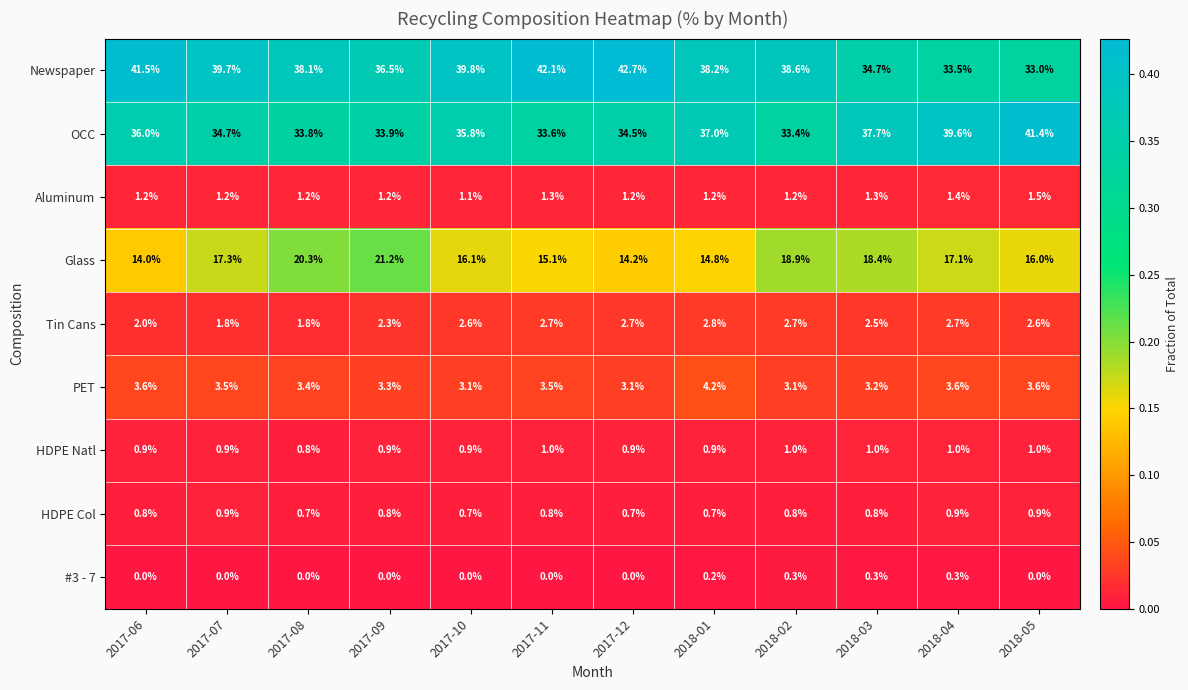

Which series has the largest total across all categories?

Newspaper